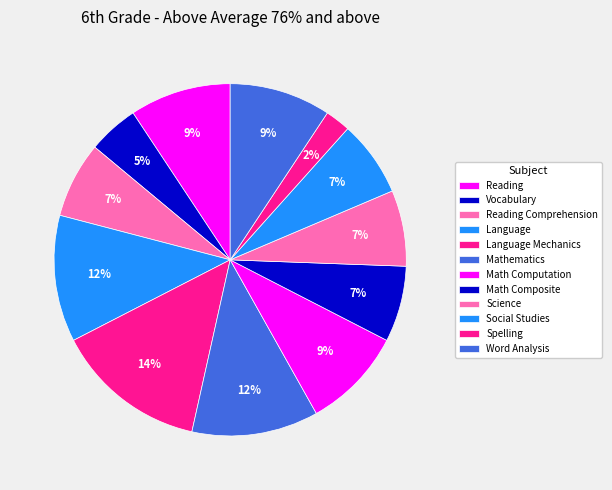

To the nearest percent, what percentage of the pie is Science?

7%